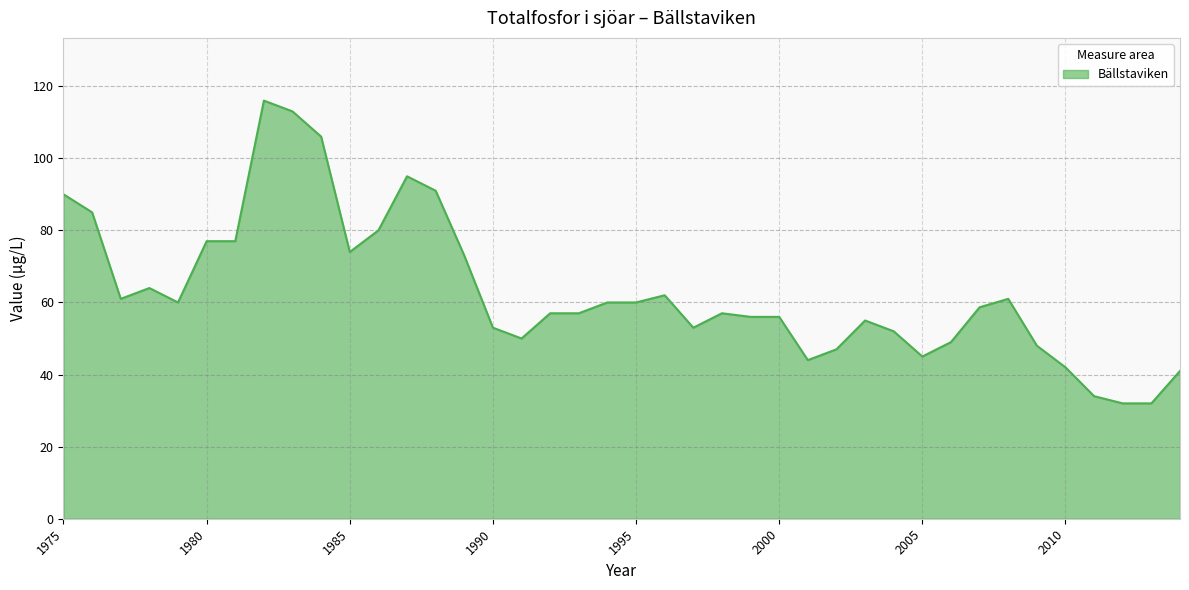

What is the maximum value shown in the chart?

116.0